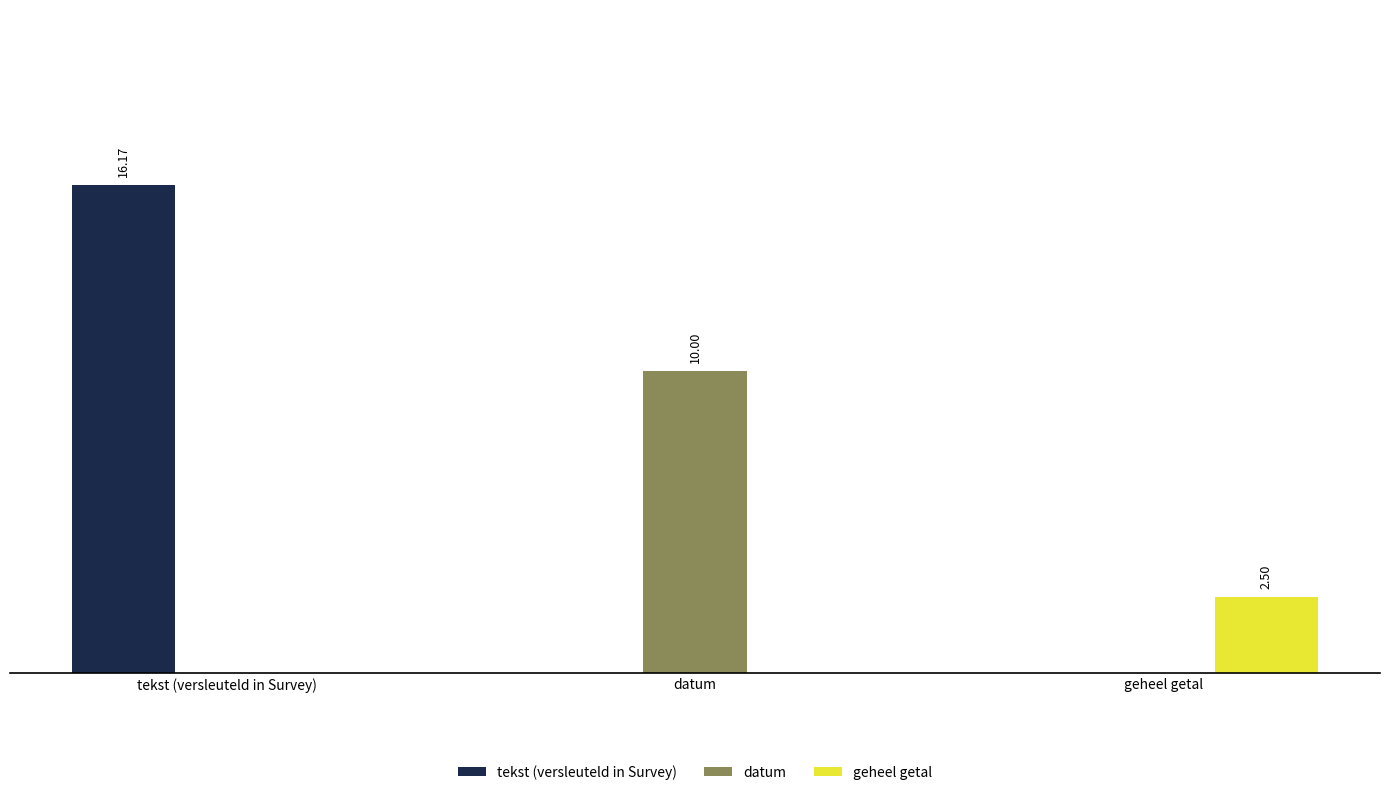

What is the average value of the geheel getal series?

0.8